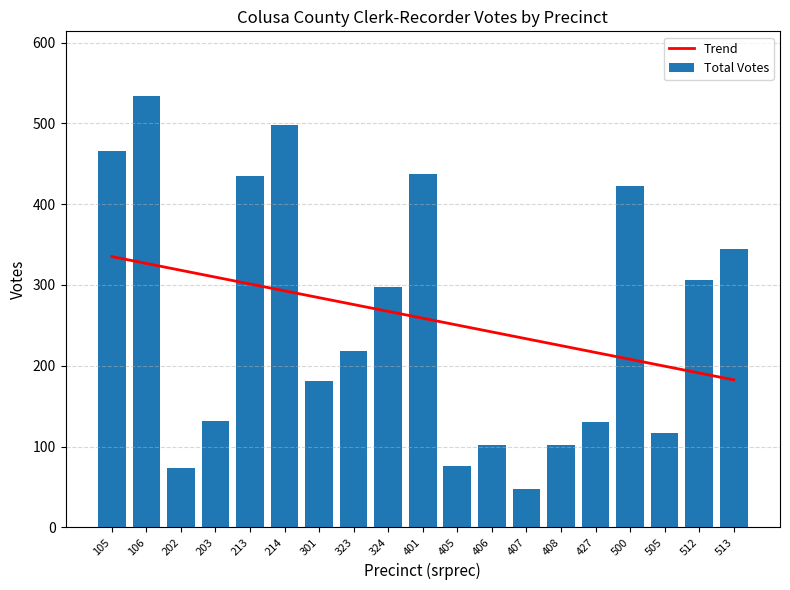

Where does the Total Votes series first go above 218?

105